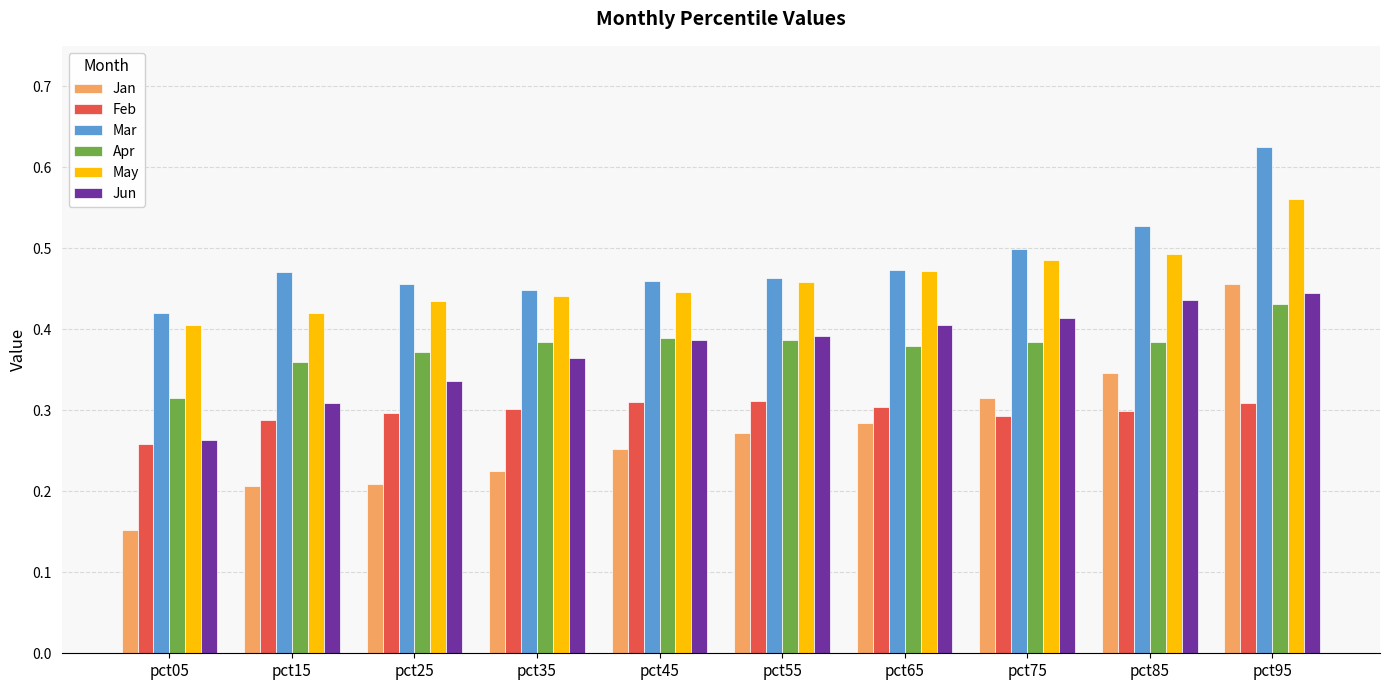

The value of Apr at pct05 is 0.3. True or false?

True